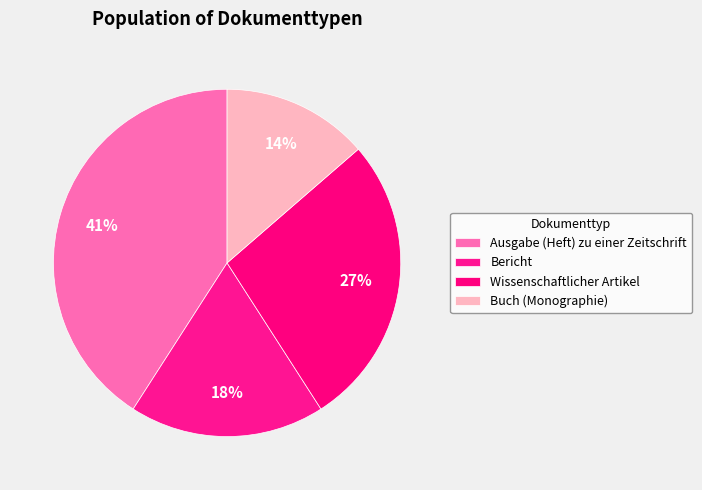

What percentage is NOT represented by Bericht?

81.8%